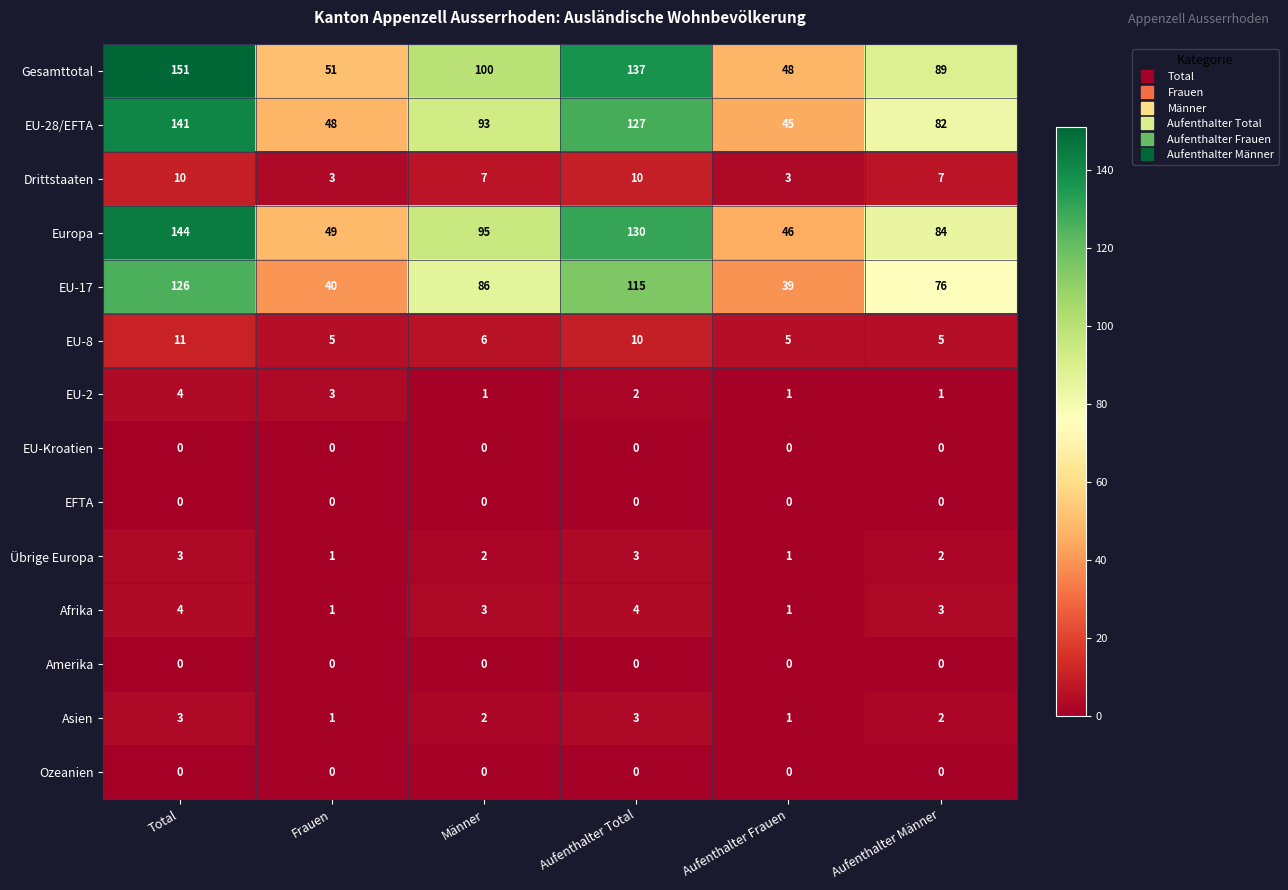

Which series has the largest range (max minus min)?

Gesamttotal